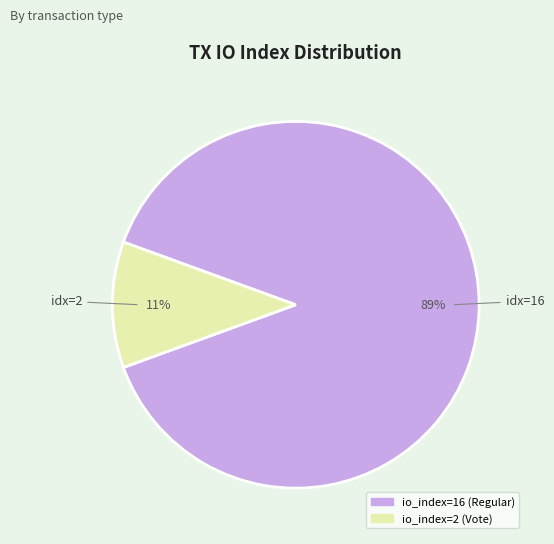

To the nearest percent, what is the difference between the io_index=16 (Regular) and io_index=2 (Vote) slice percentages?

78%